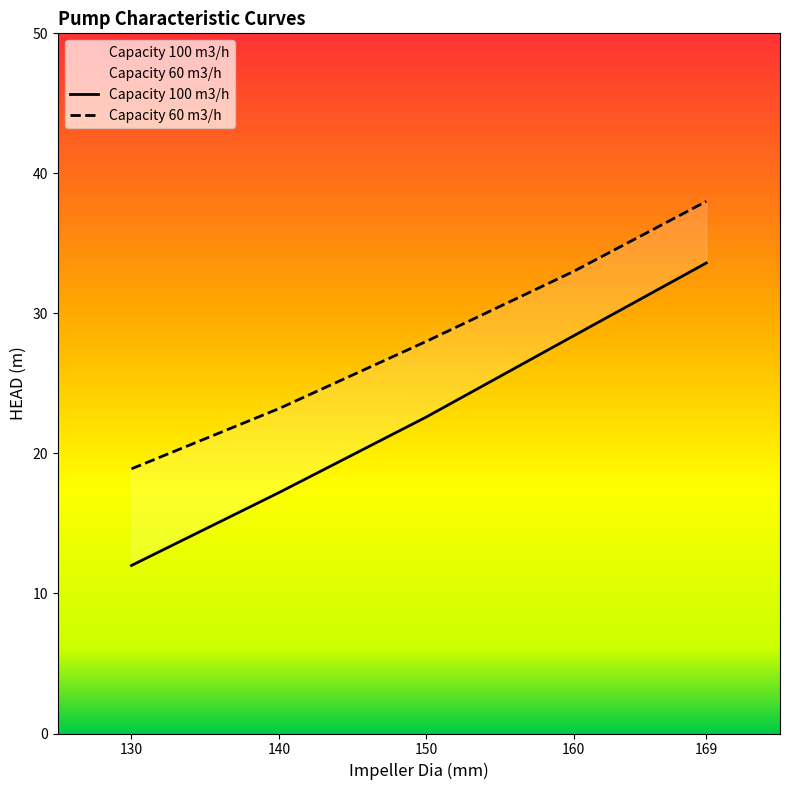

The Capacity 100 m3/h series shows 21.5 at 130. True or false?

False